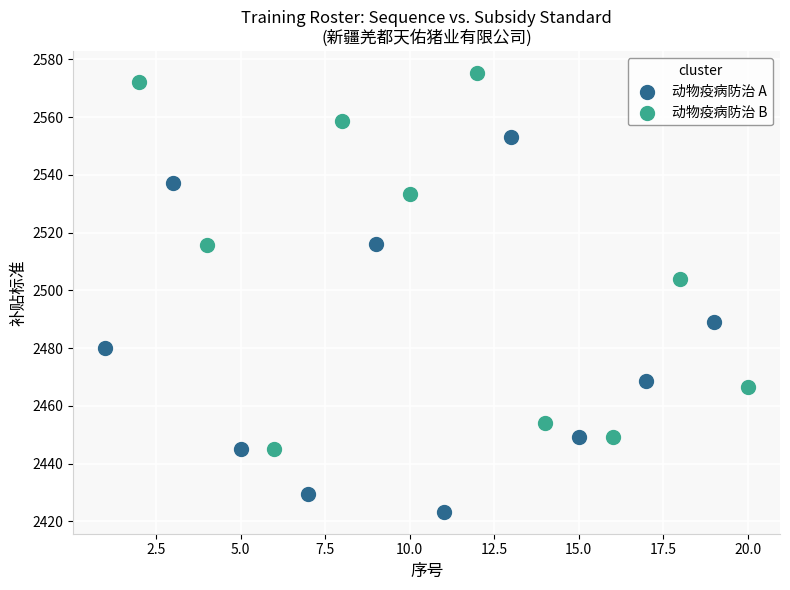

Which series contains the lowest Y value?

动物疫病防治 A